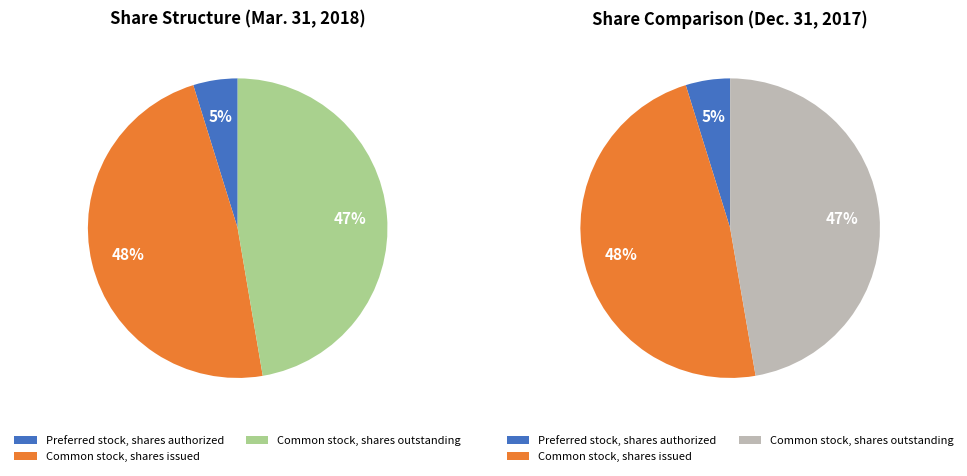

To the nearest percent, what percentage of the pie is Common stock, shares issued?

48%